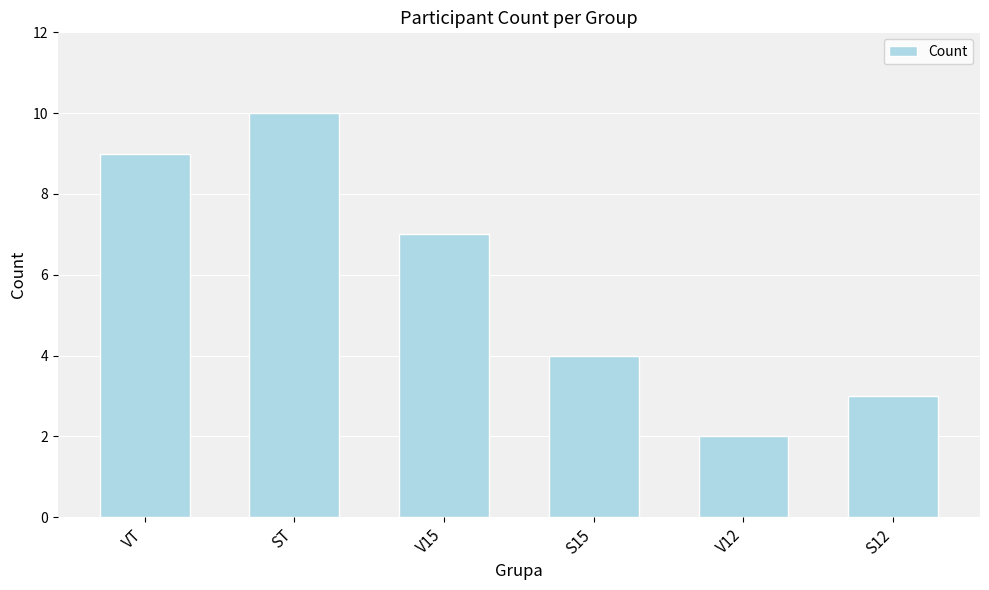

What is the change in value from VT to V15?

-2